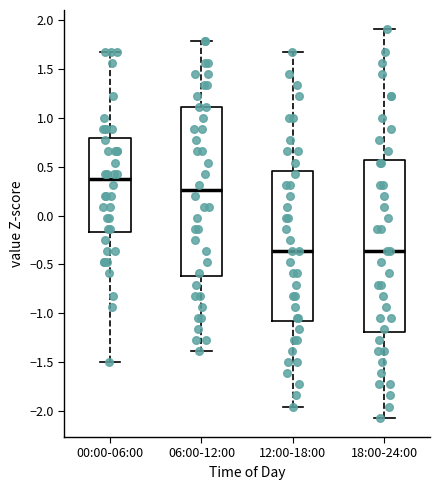

Reading left to right, read every box against the y-axis: the position of its median line, the range the box covers, and the ends of its whiskers. The values are not printed on the chart, so give them approximately, as read against the axis.

00:00-06:00: median 0.35, box -0.15 to 0.80, whiskers -1.50 to 1.70
06:00-12:00: median 0.25, box -0.60 to 1.10, whiskers -1.40 to 1.80
12:00-18:00: median -0.35, box -1.05 to 0.45, whiskers -1.95 to 1.70
18:00-24:00: median -0.35, box -1.20 to 0.55, whiskers -2.05 to 1.90